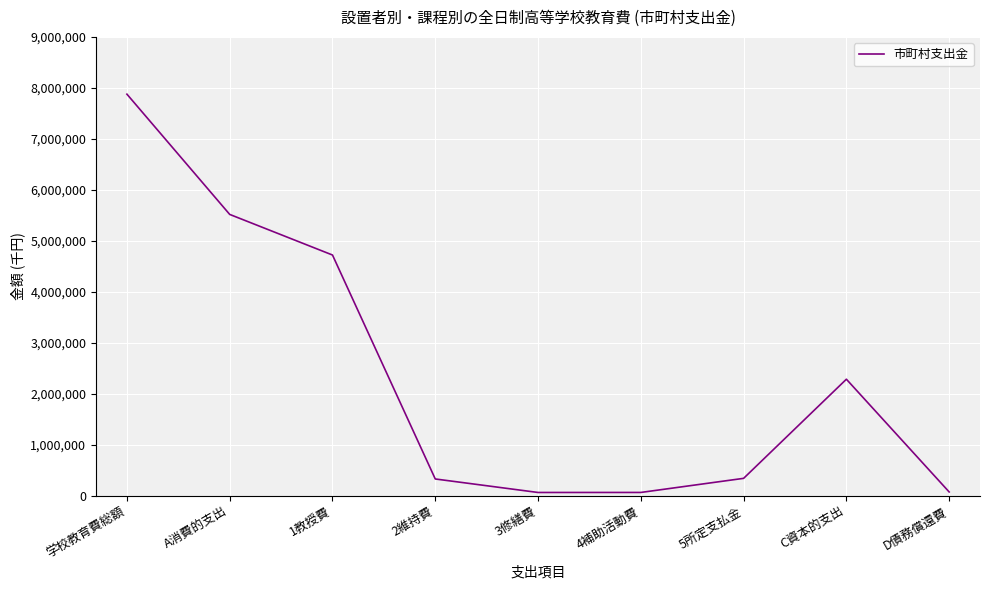

Where is the data nearest to the value 3969949?

1教授費